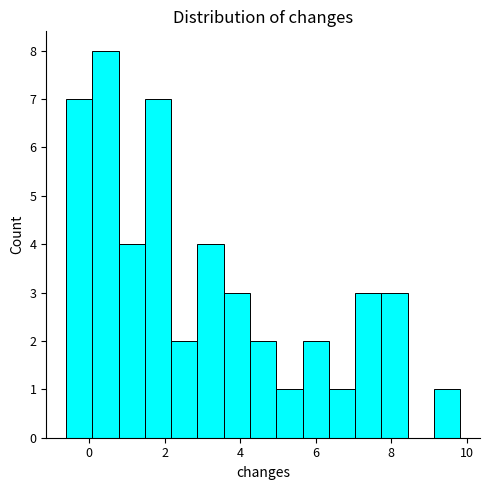

Read against the x-axis, roughly where is the centre of the tallest bar?

0.4